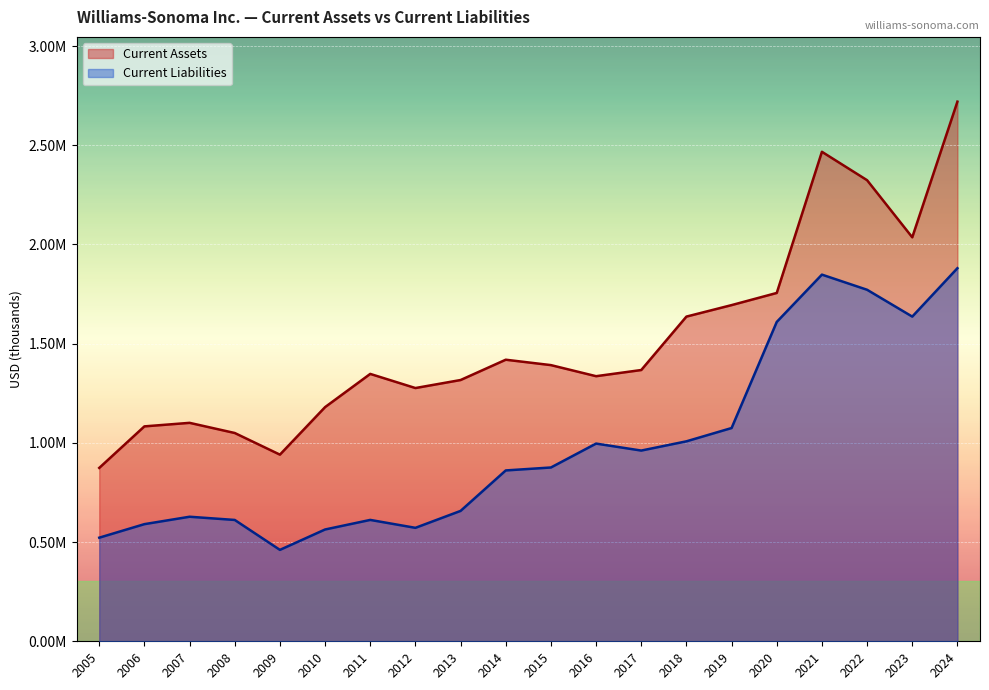

How many categories are shown in the chart?

20